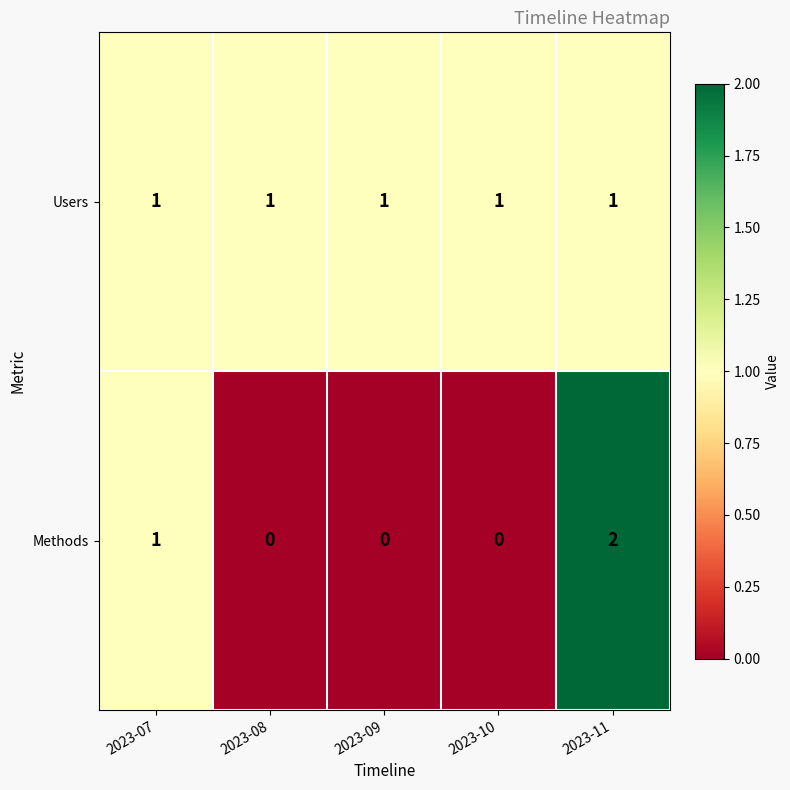

True or false: Methods has a value of 0 at 2023-10.

True